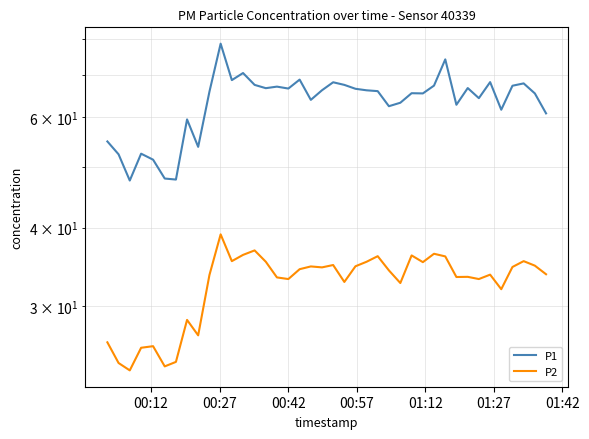

How many data points in P1 are less than 66?

20